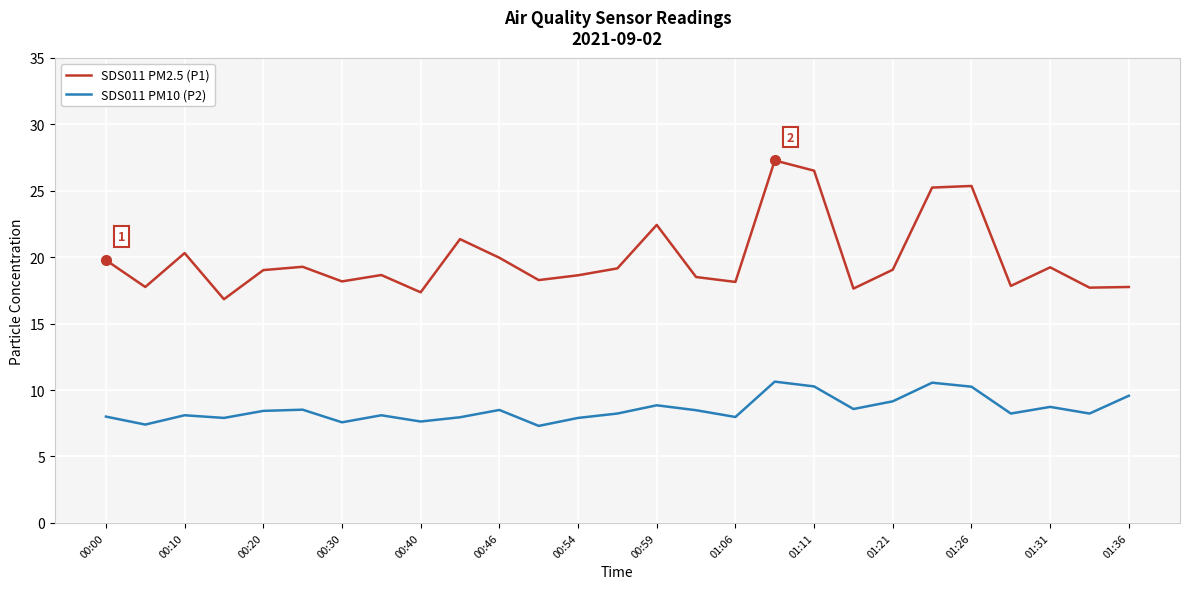

Rank the series by their average value, from highest to lowest.

SDS011 PM2.5 (P1), SDS011 PM10 (P2)